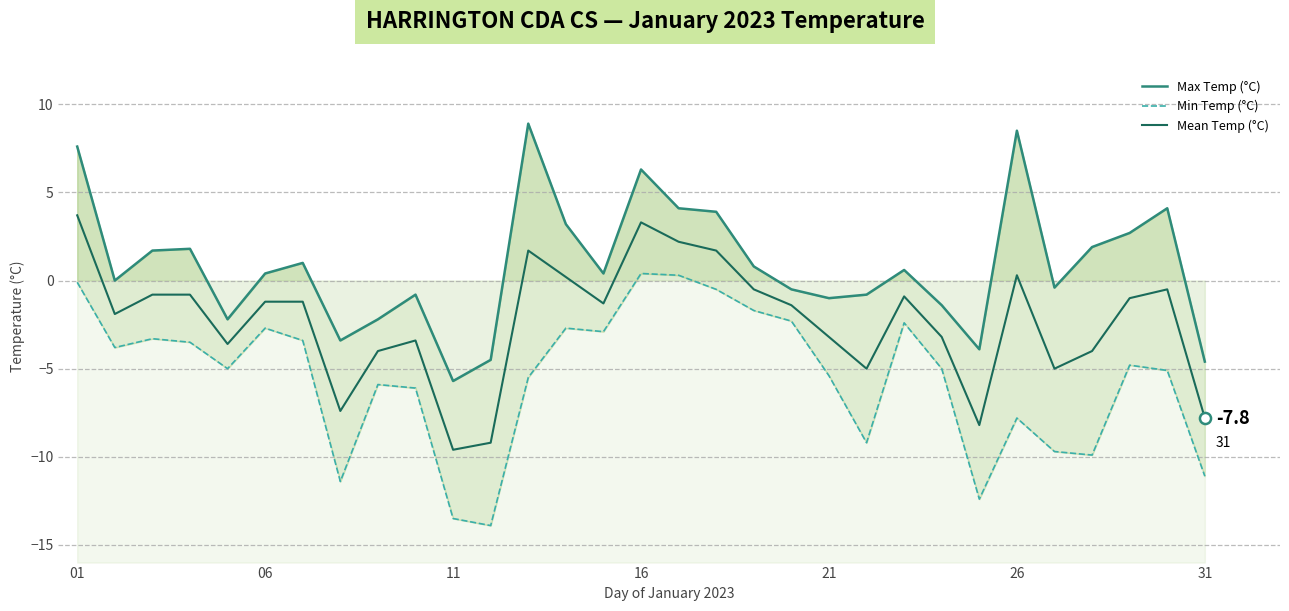

Rank the series by their maximum value, from highest to lowest.

Max Temp (°C), Mean Temp (°C), Min Temp (°C)